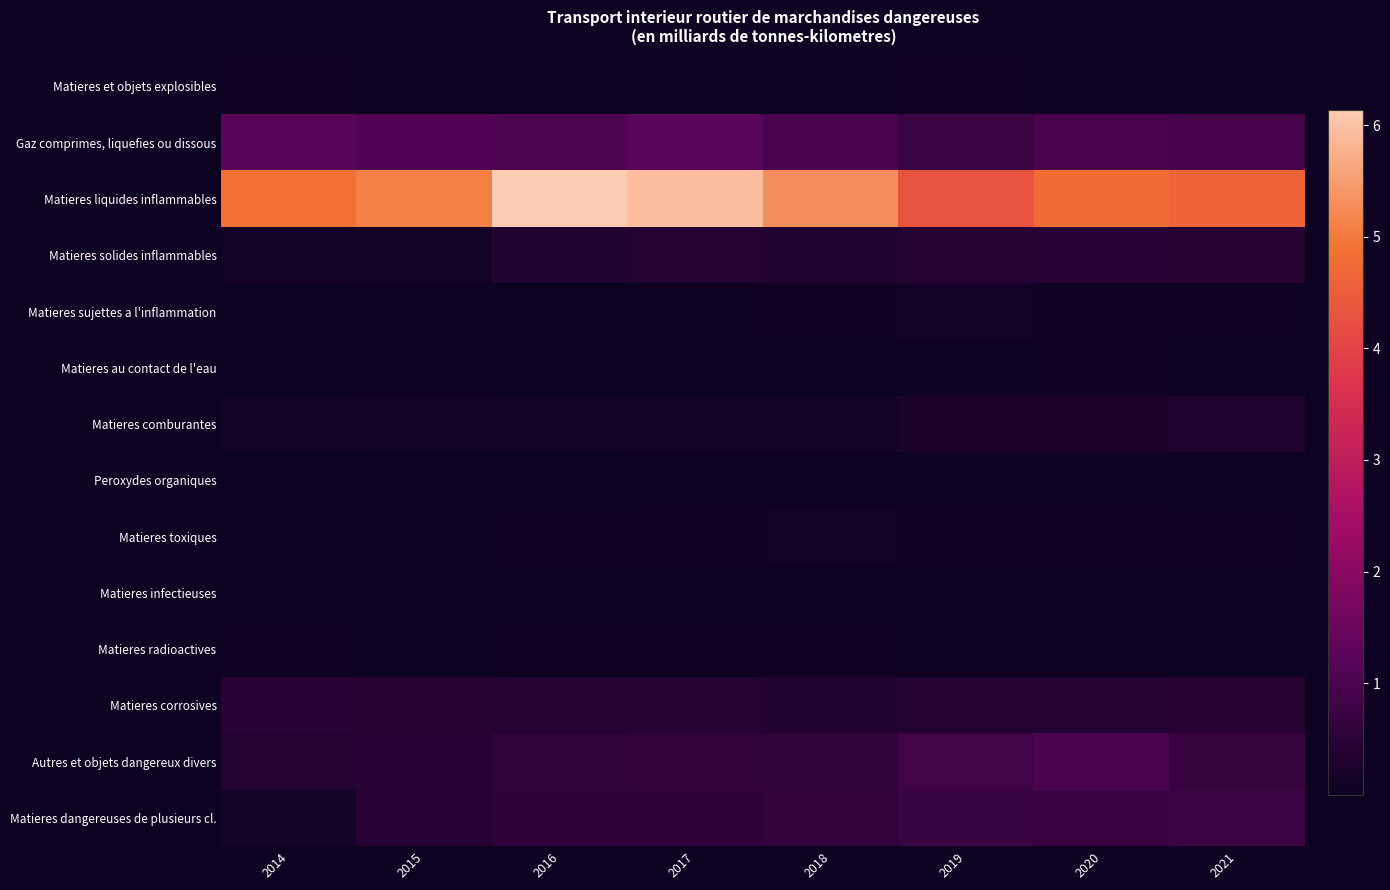

How many data points does each series have?

8